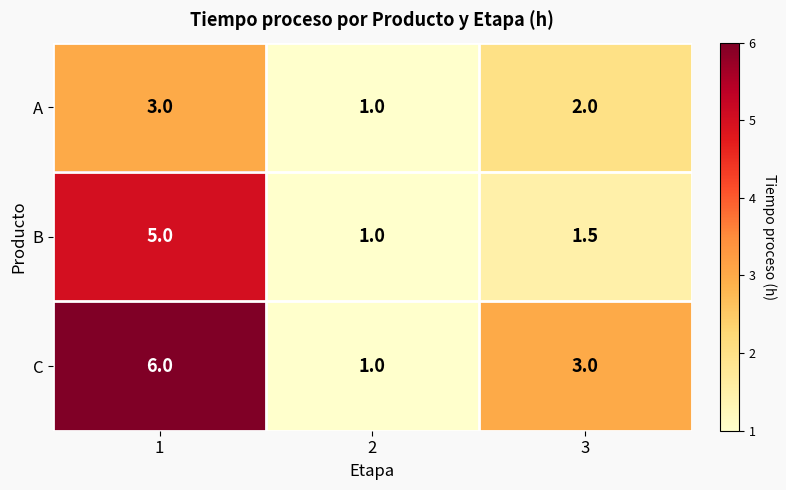

At how many categories does at least one series exceed 5?

1